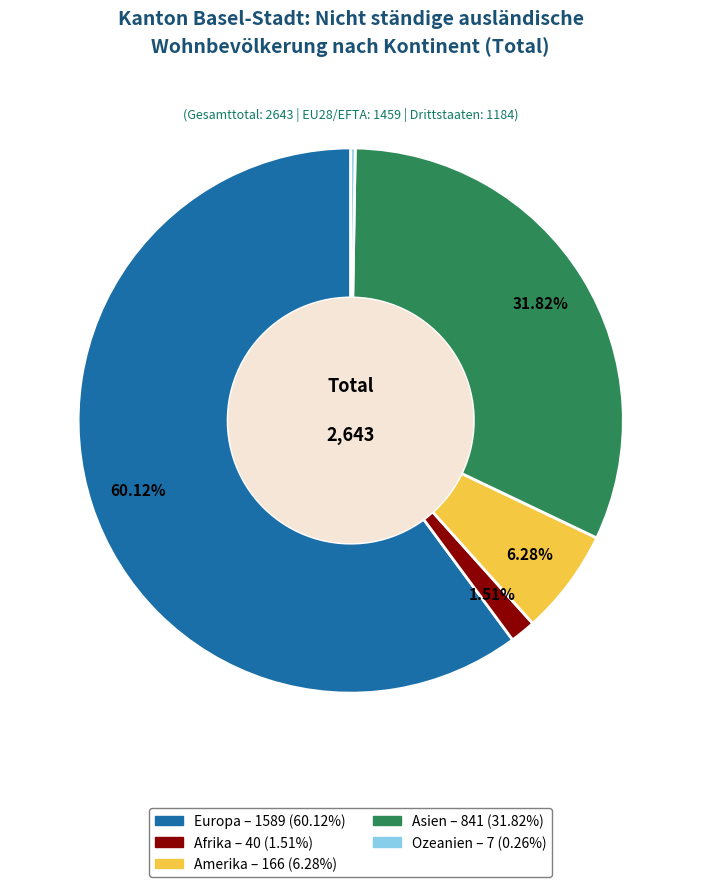

Which has a higher value, Afrika or Amerika?

Amerika